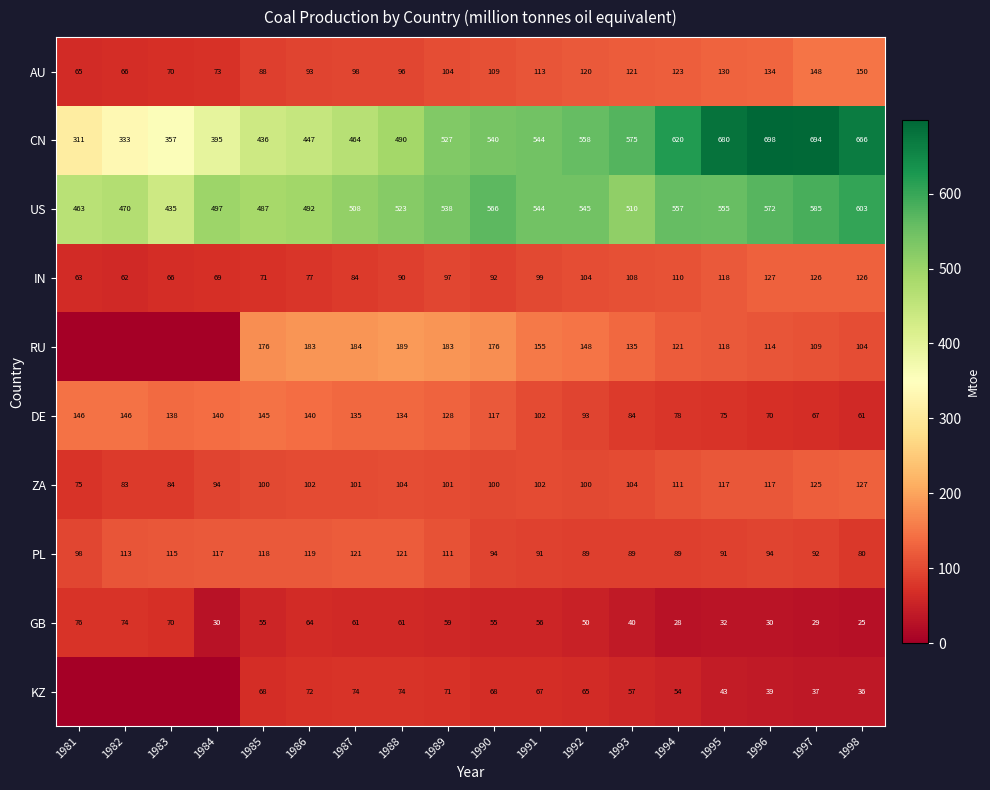

The value of AU at 1982 is 106.4. True or false?

False